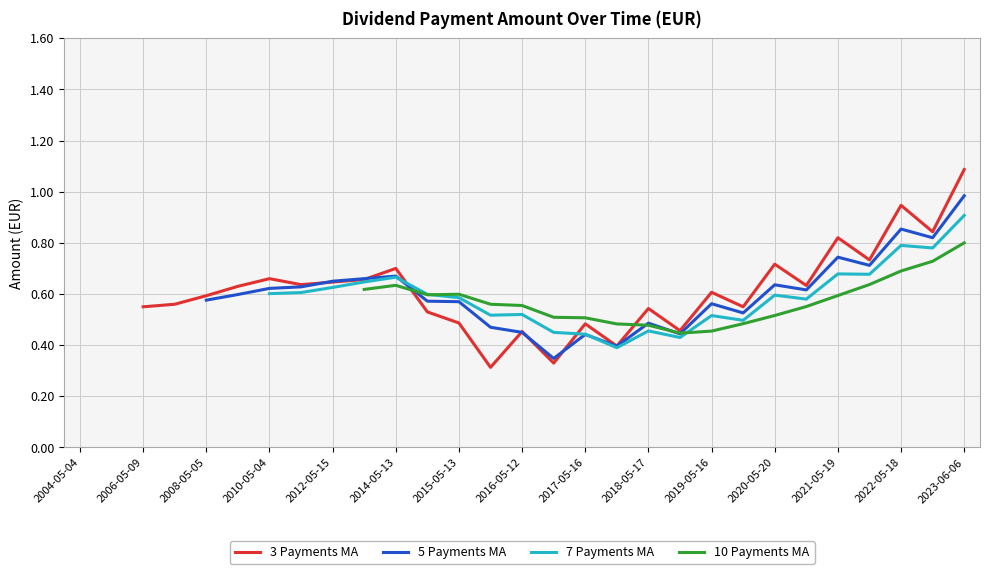

The chart shows a value of 0.9 at 2018-05-17. True or false?

False